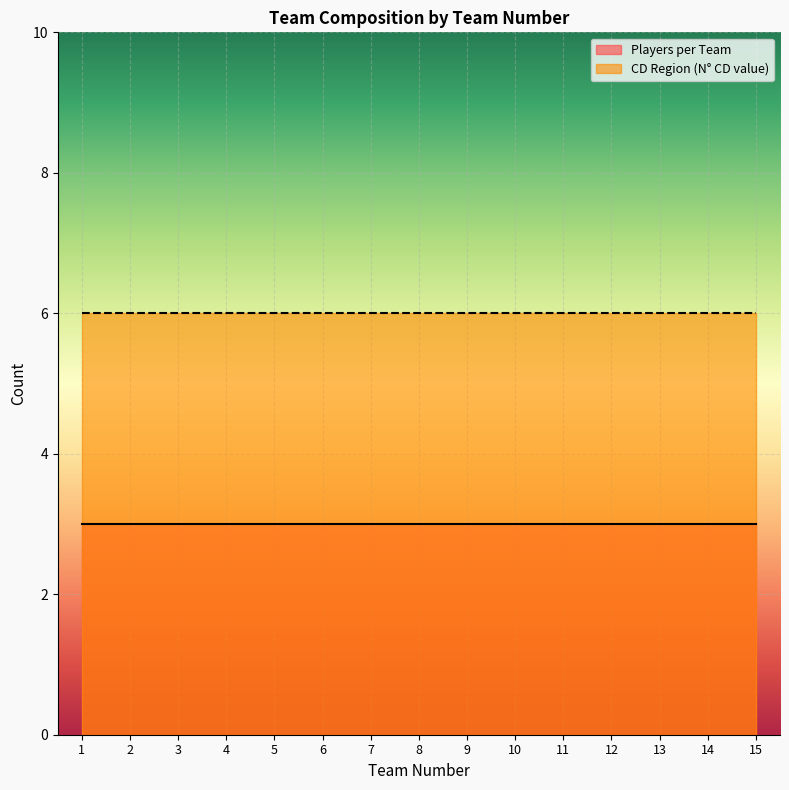

Which series has the largest range (max minus min)?

Players per Team